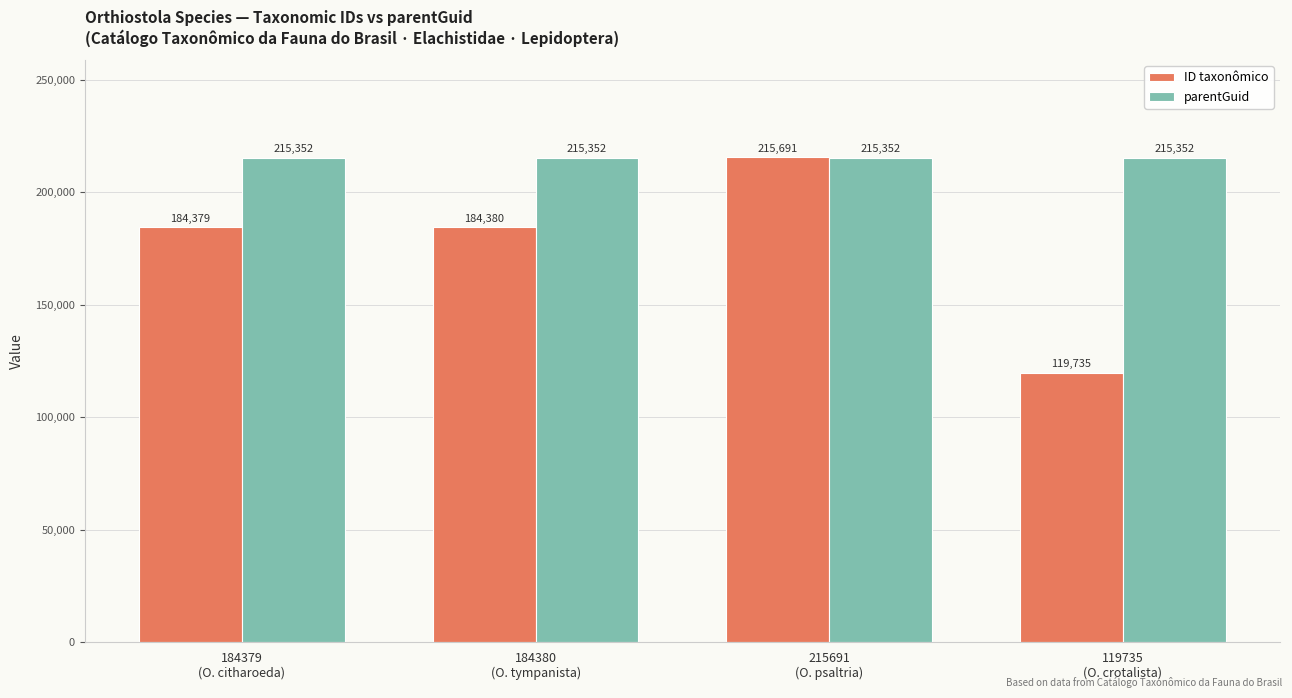

At how many categories does at least one series exceed 193878?

4